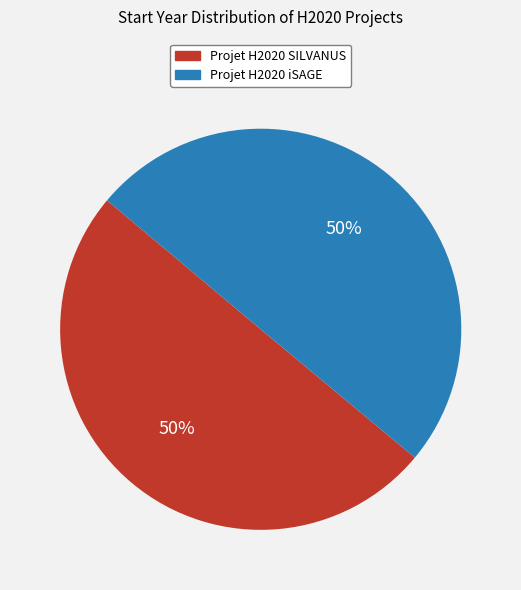

To the nearest percent, what portion does Projet H2020 iSAGE represent?

50%